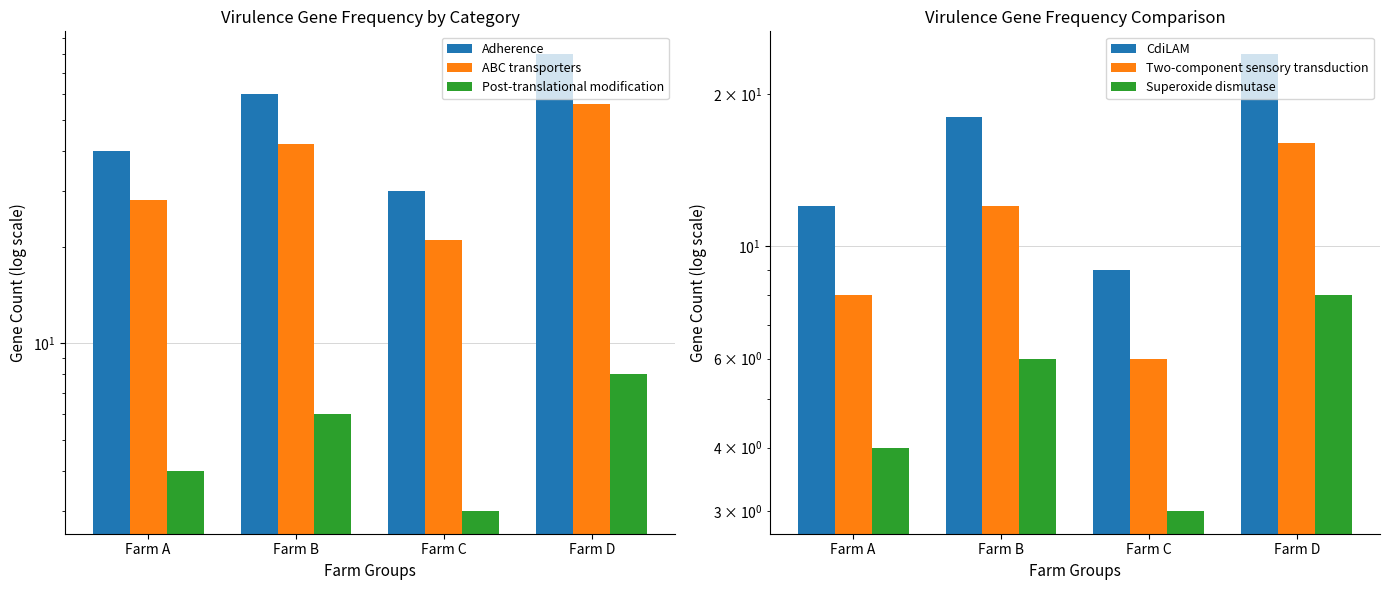

Are the bars horizontal?

No